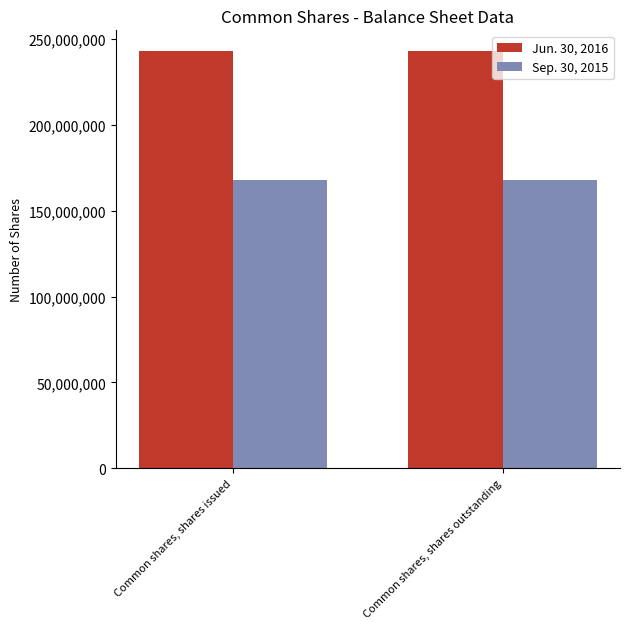

What is the label of the 2nd bar from the right?

Common shares, shares issued